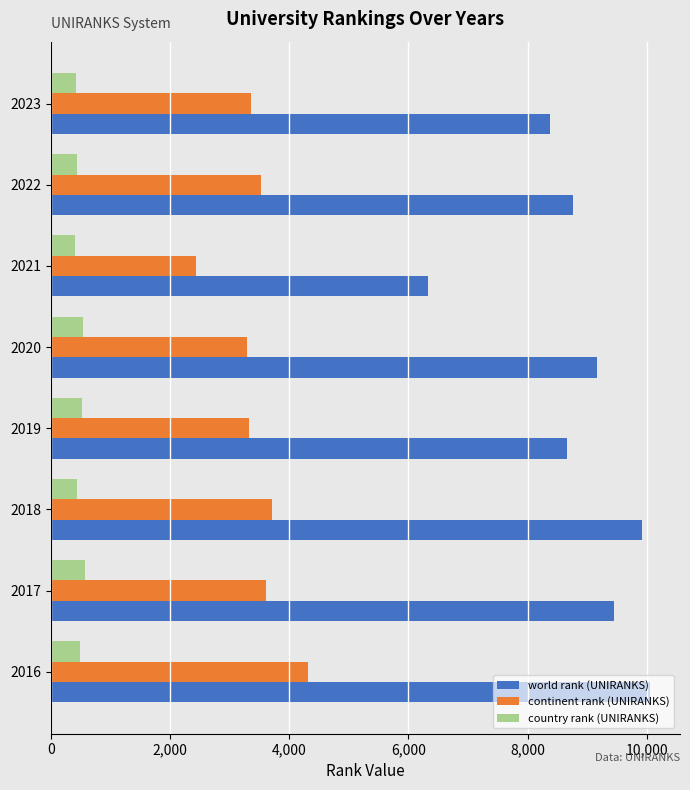

Count the number of categories in the chart.

8